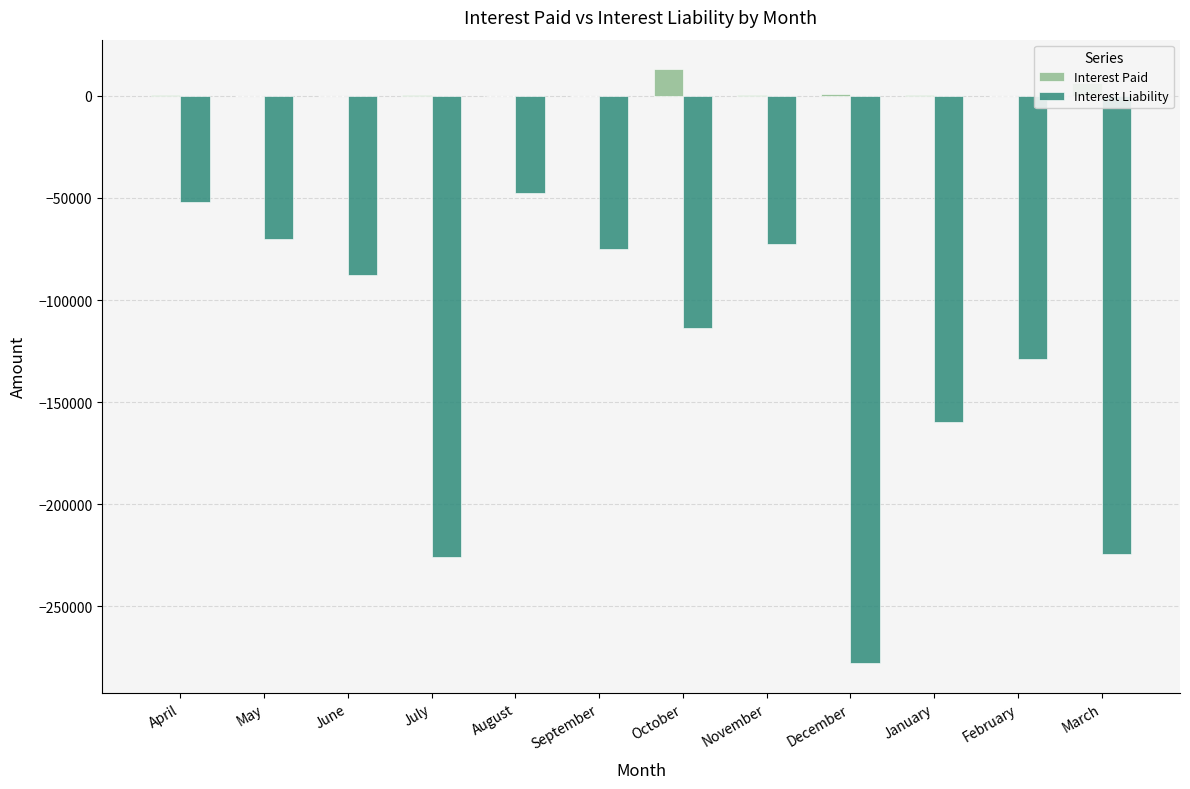

Where is Interest Liability nearest to the value -162819?

January